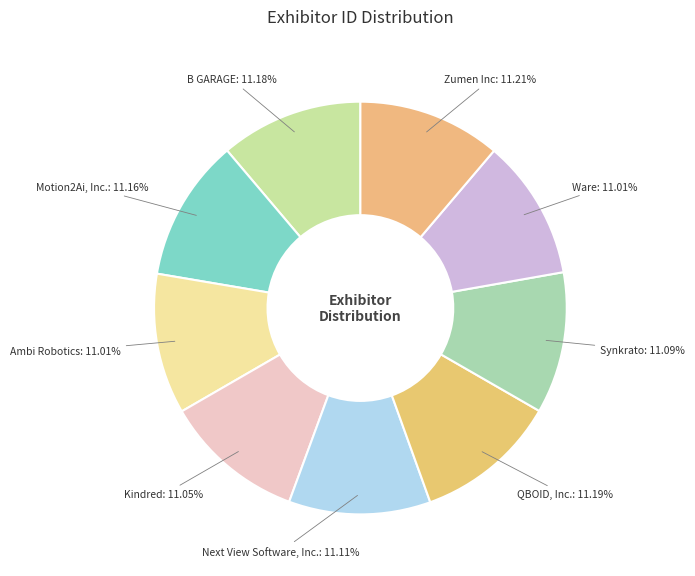

Do Motion2Ai, Inc. and Ware together represent more than half of the pie?

No